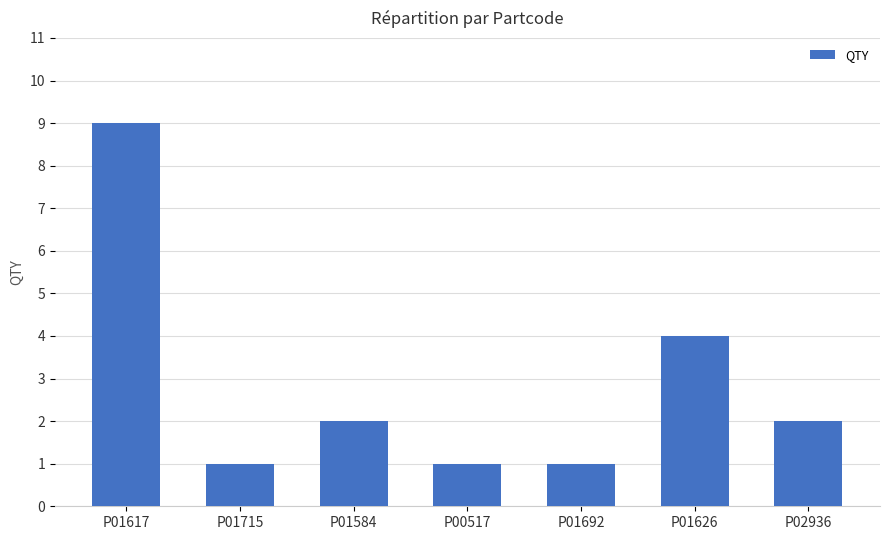

What is the ratio of the value at P01692 to the value at P01715?

1.0